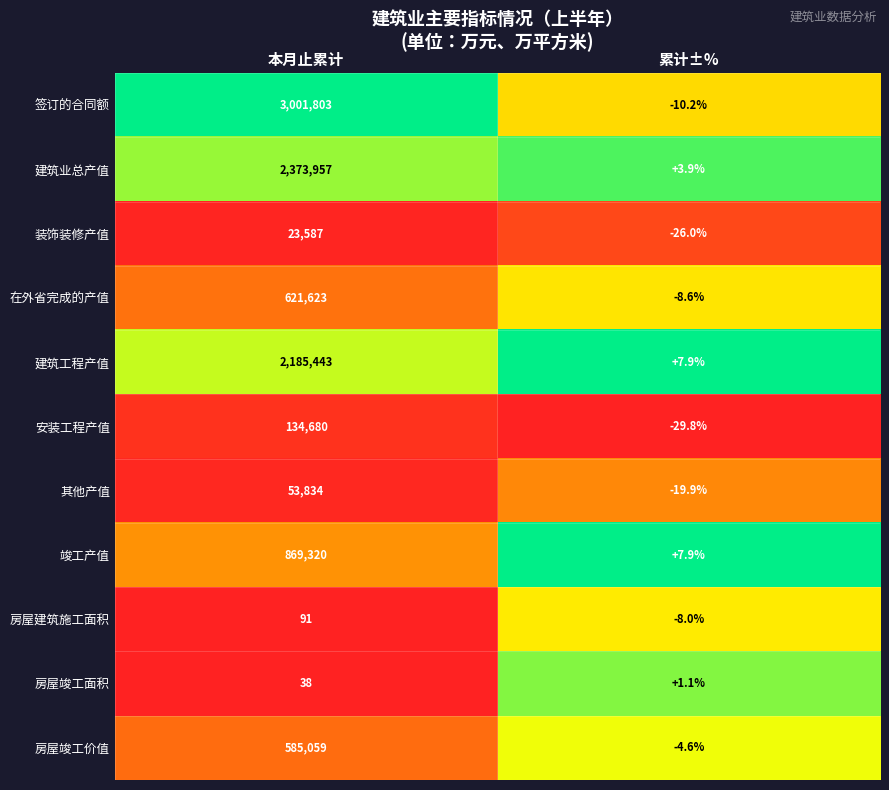

The value of 在外省完成的产值 at 累计±% is -5.2. True or false?

False